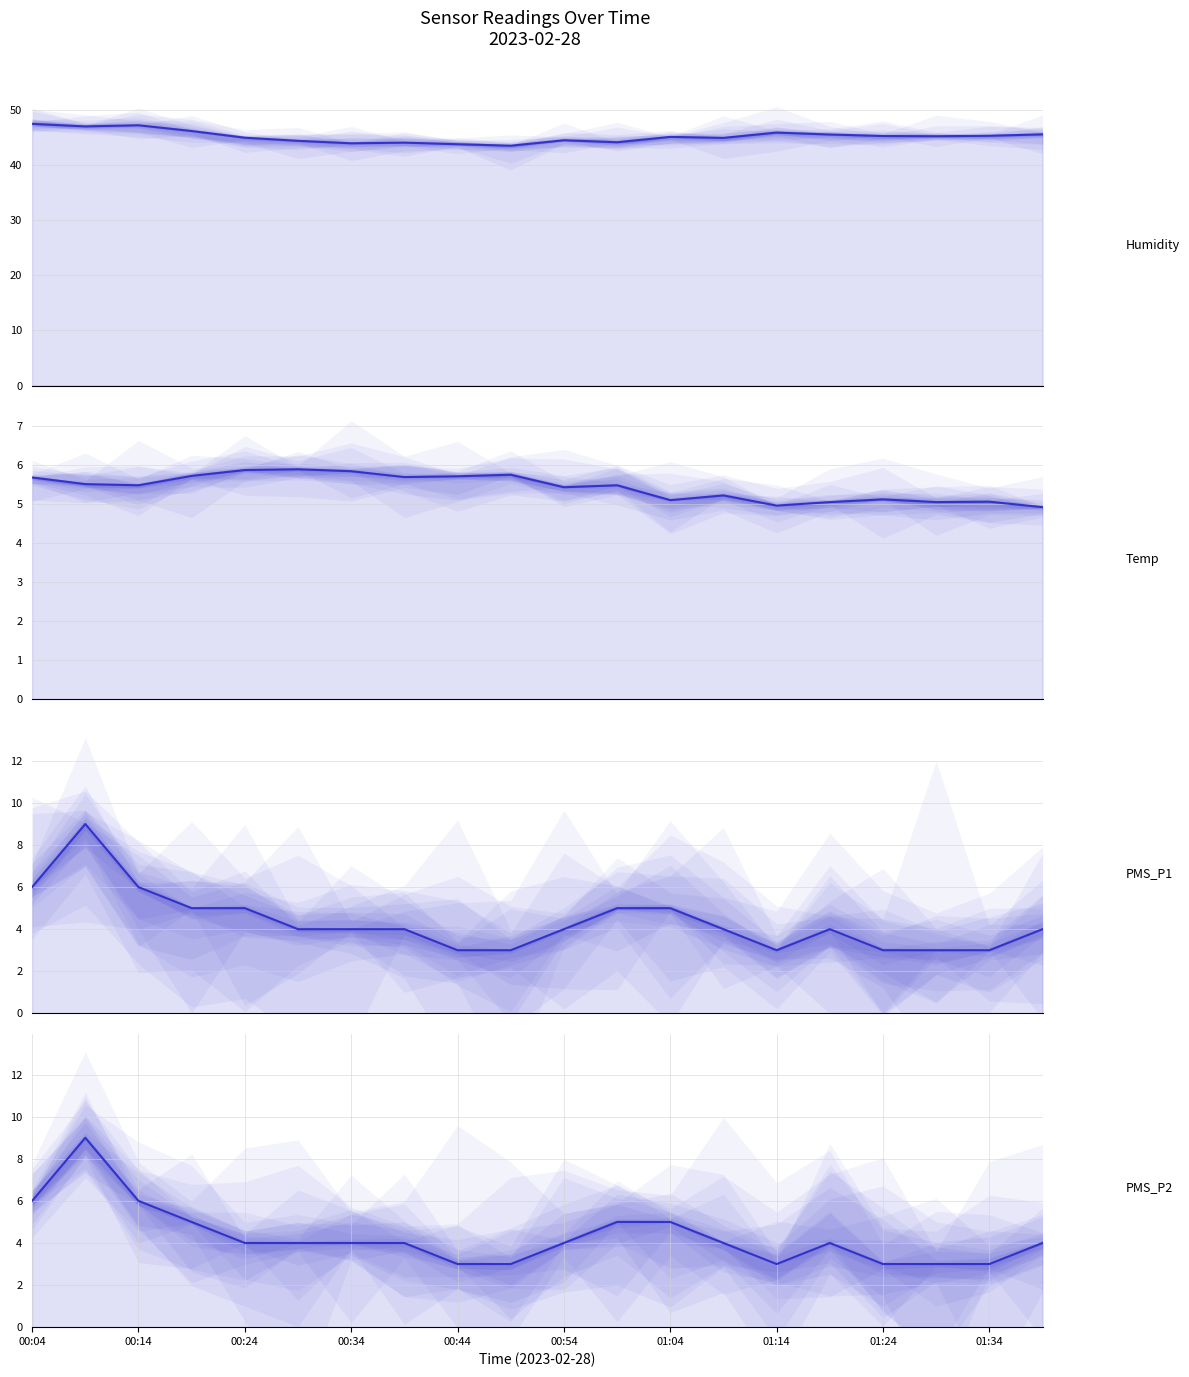

What are all the series names shown in the legend?

Humidity, Temp, PMS_P1, PMS_P2